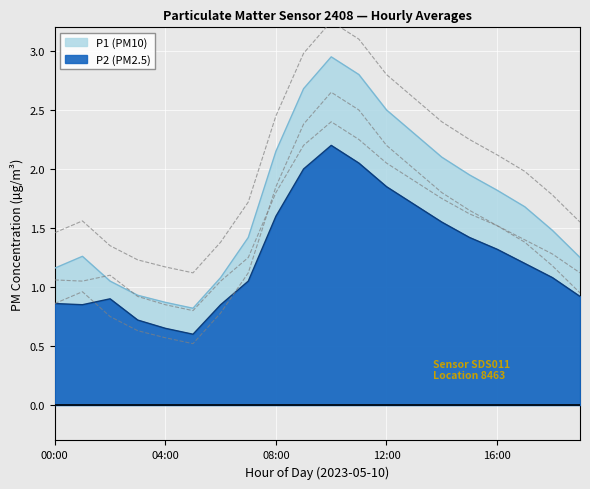

The P2 (PM2.5) series shows 1.7 at 06:00. True or false?

False